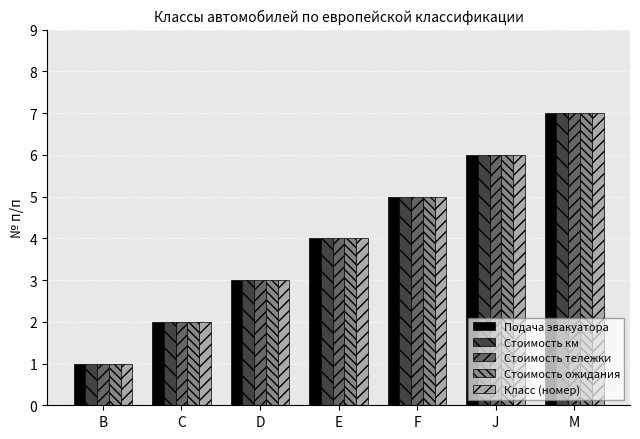

How many groups of bars are there?

7